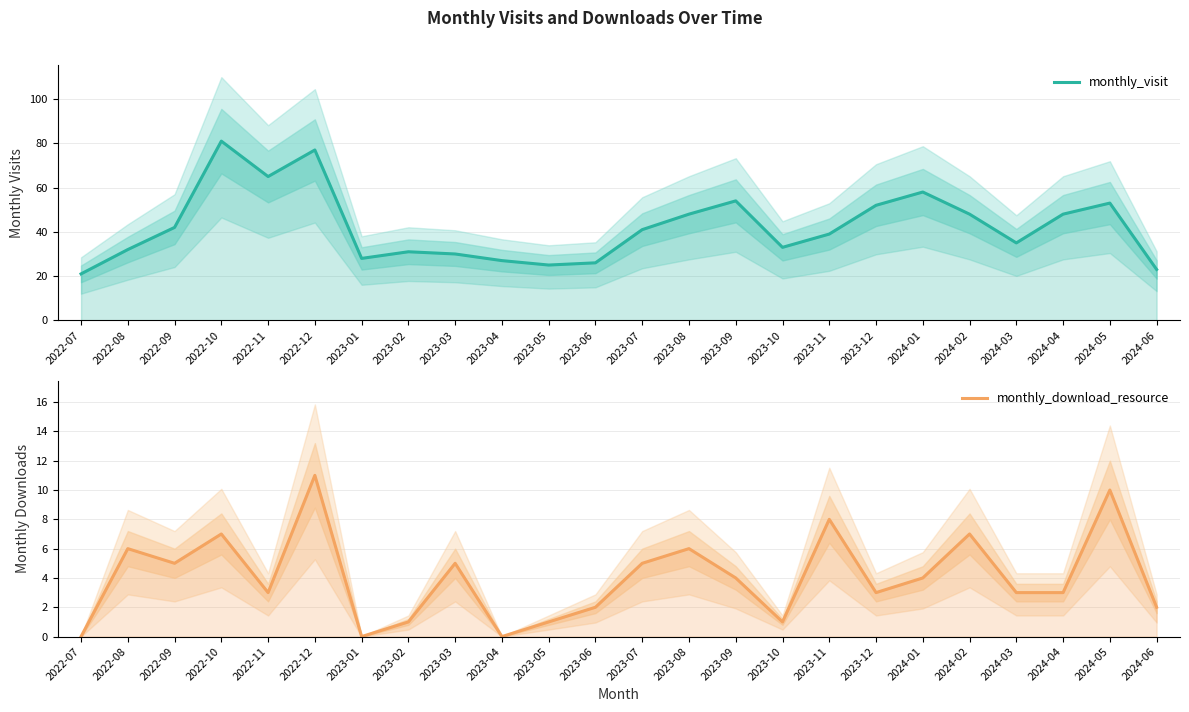

What are all the series names shown in the legend?

monthly_visit, monthly_download_resource